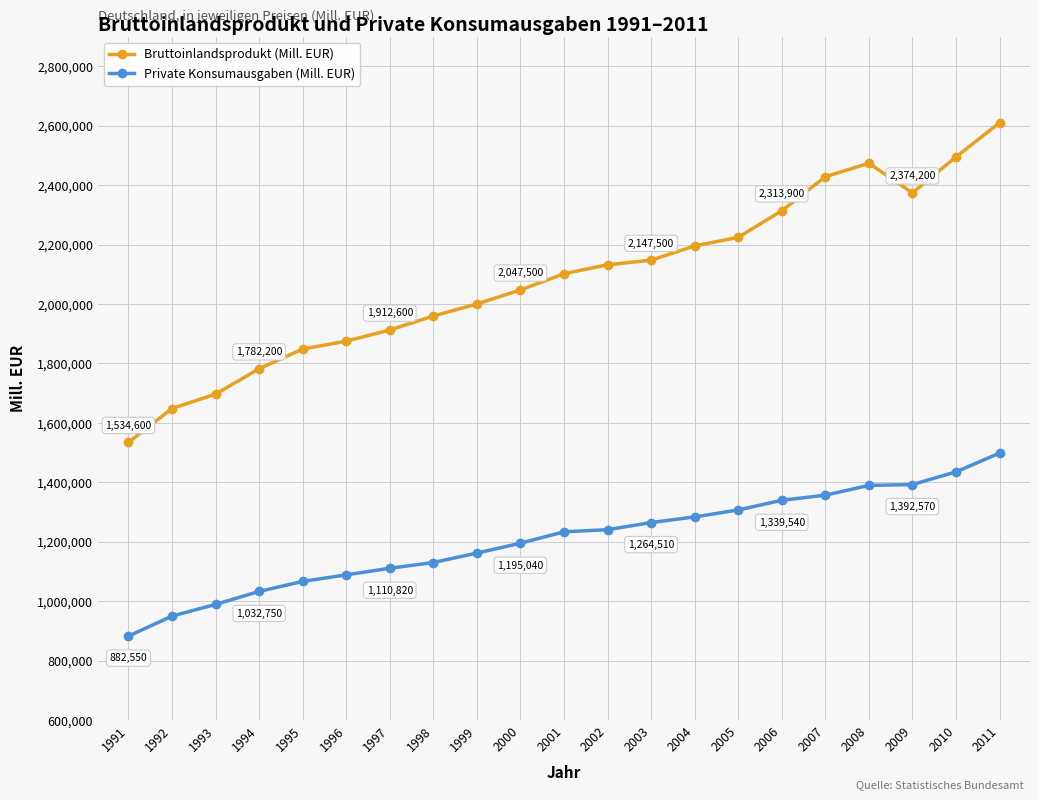

True or false: Private Konsumausgaben (Mill. EUR) and Bruttoinlandsprodukt (Mill. EUR) intersect in this chart.

False